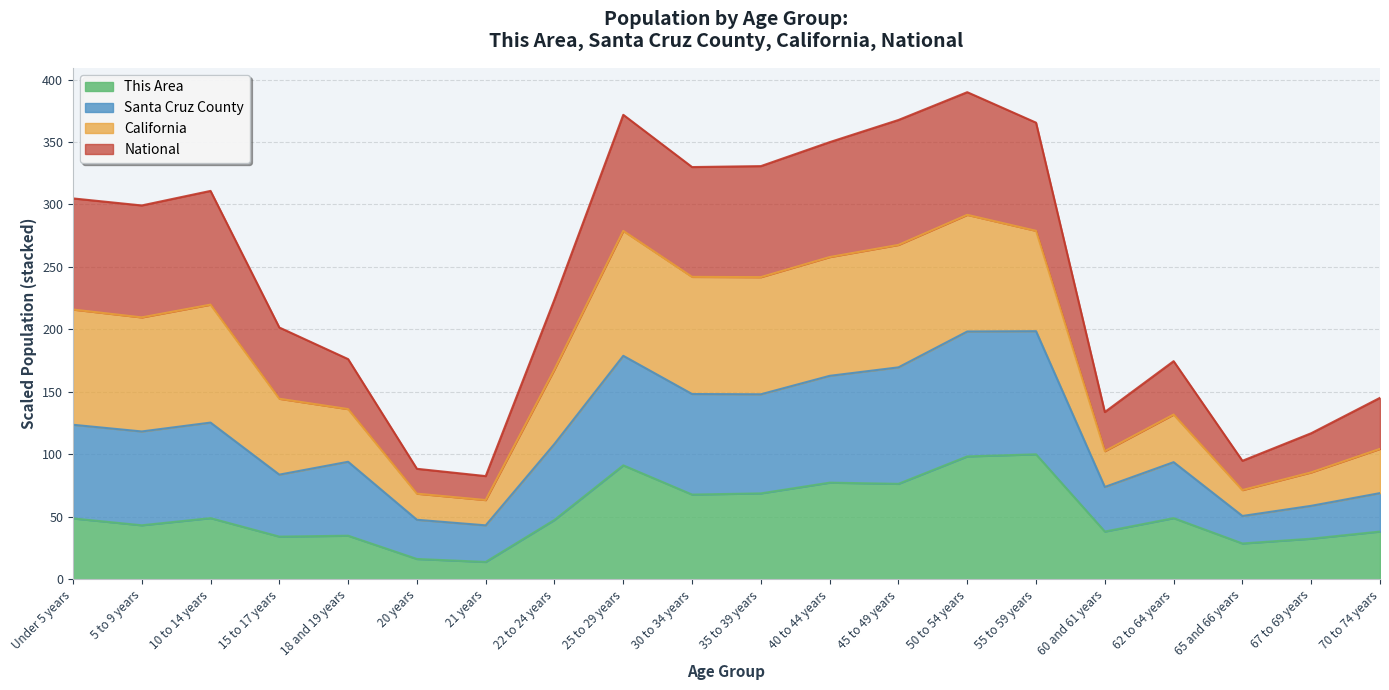

Does the chart display data point markers on the line(s)?

No